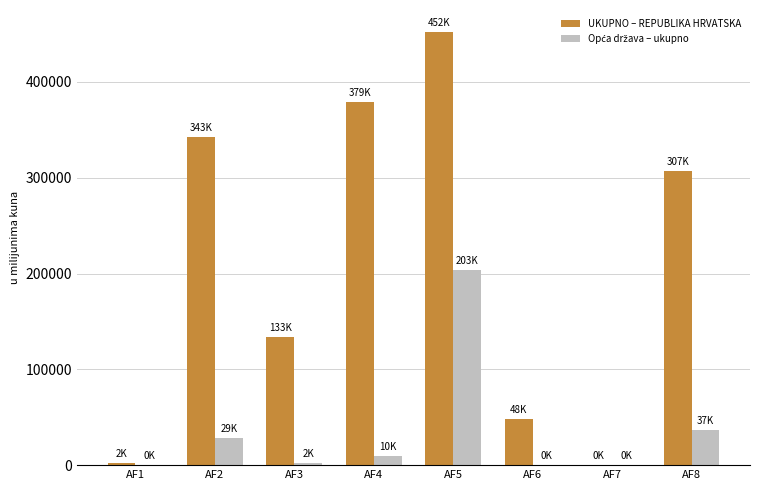

Which series has the largest total across all categories?

UKUPNO – REPUBLIKA HRVATSKA